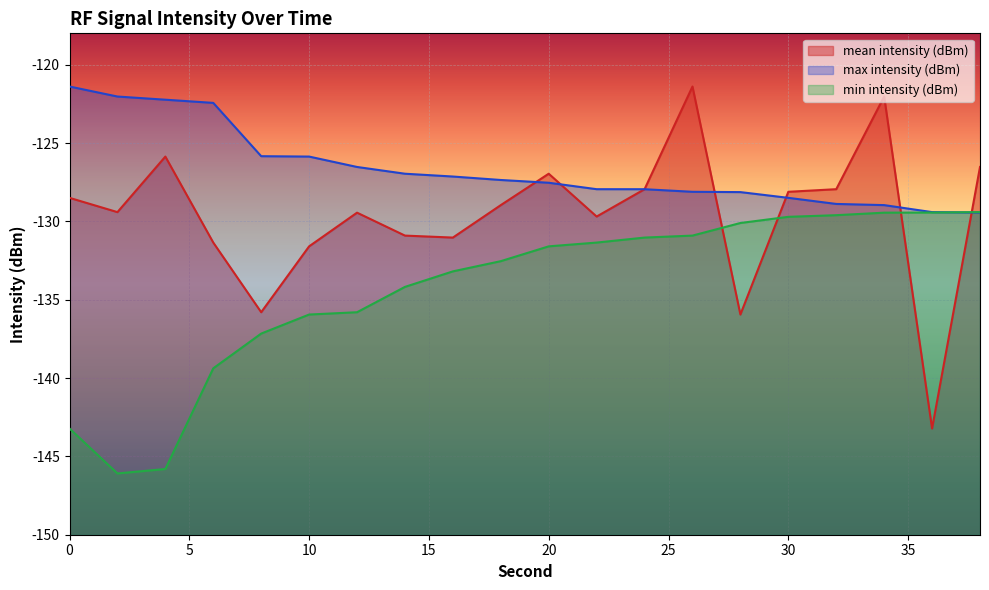

What is the maximum value shown in the chart?

-121.4